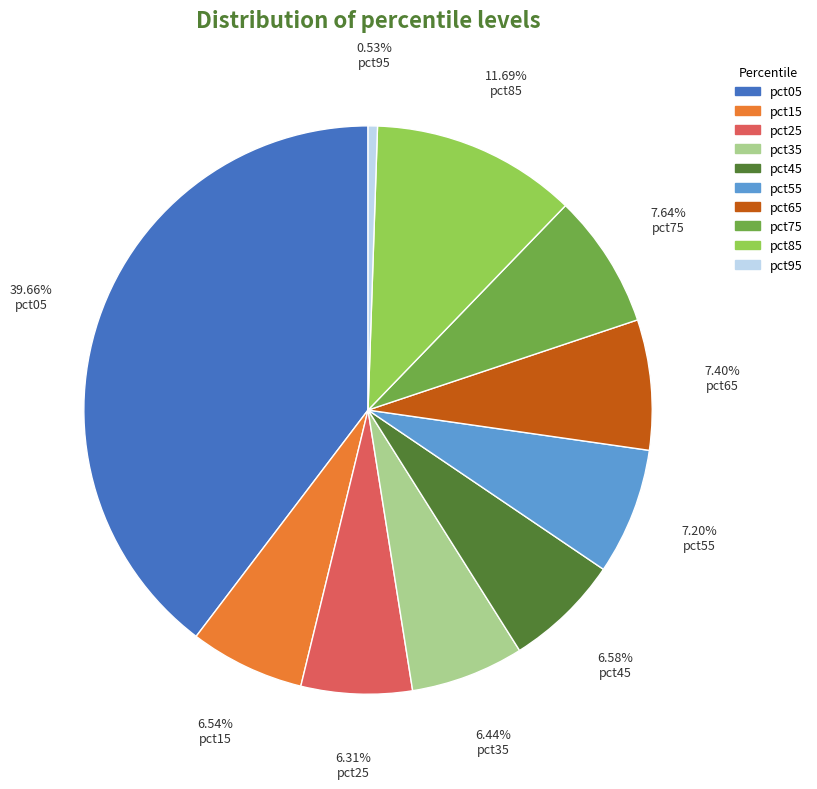

To the nearest percent, what is the average slice percentage?

10%